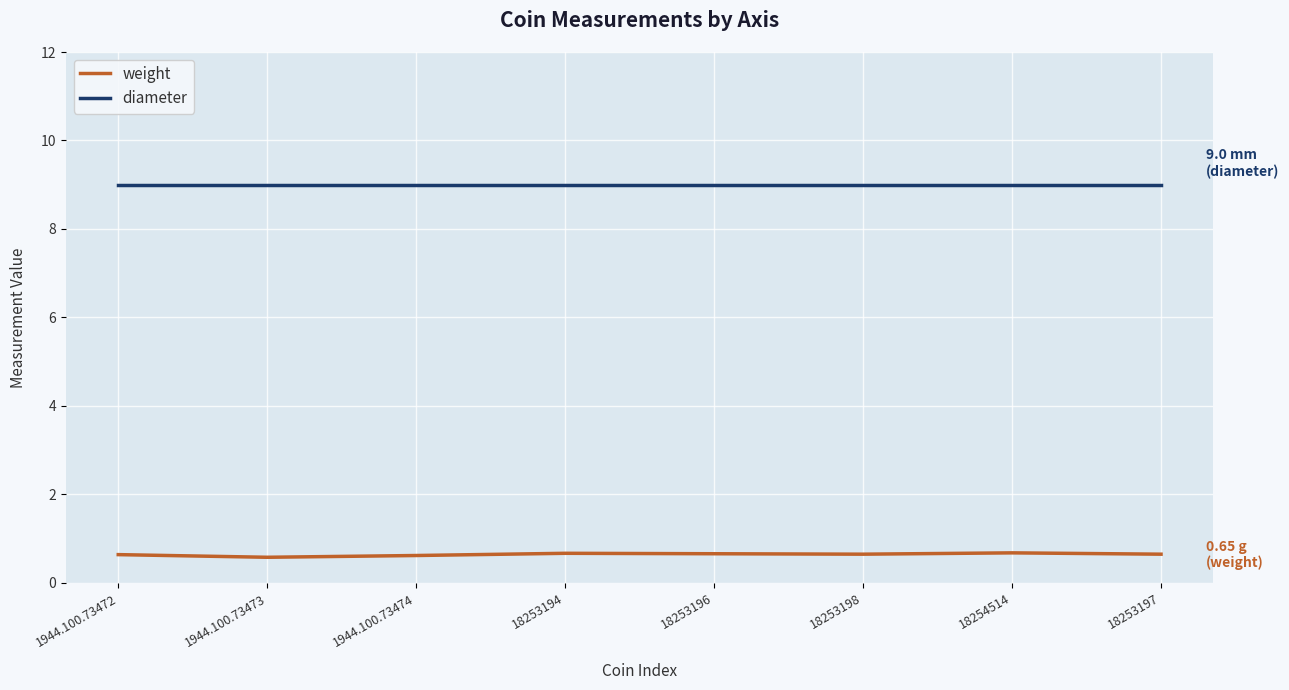

What are all the series names shown in the legend?

weight, diameter